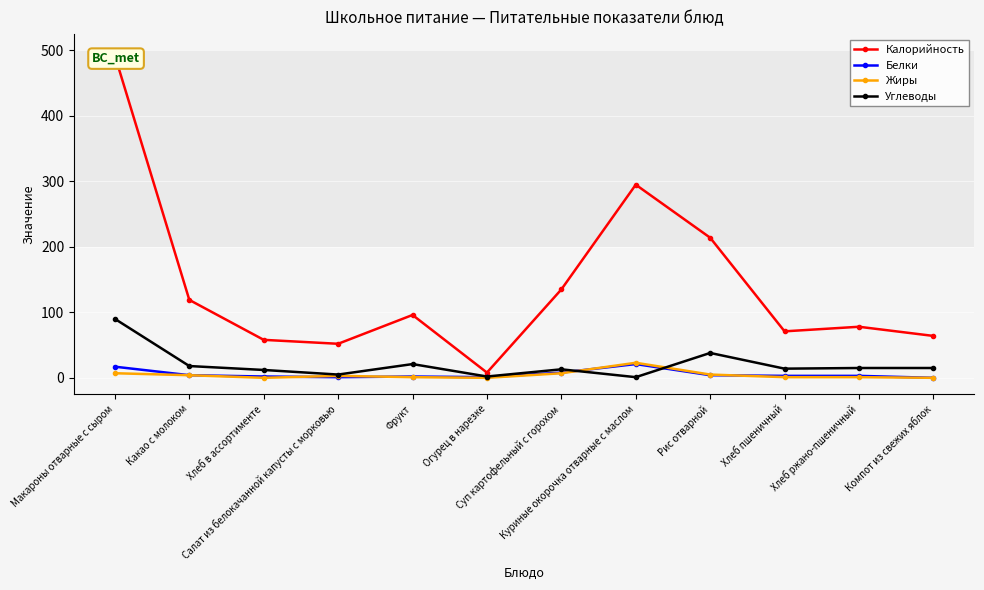

Where is the first local maximum for Углеводы?

Фрукт